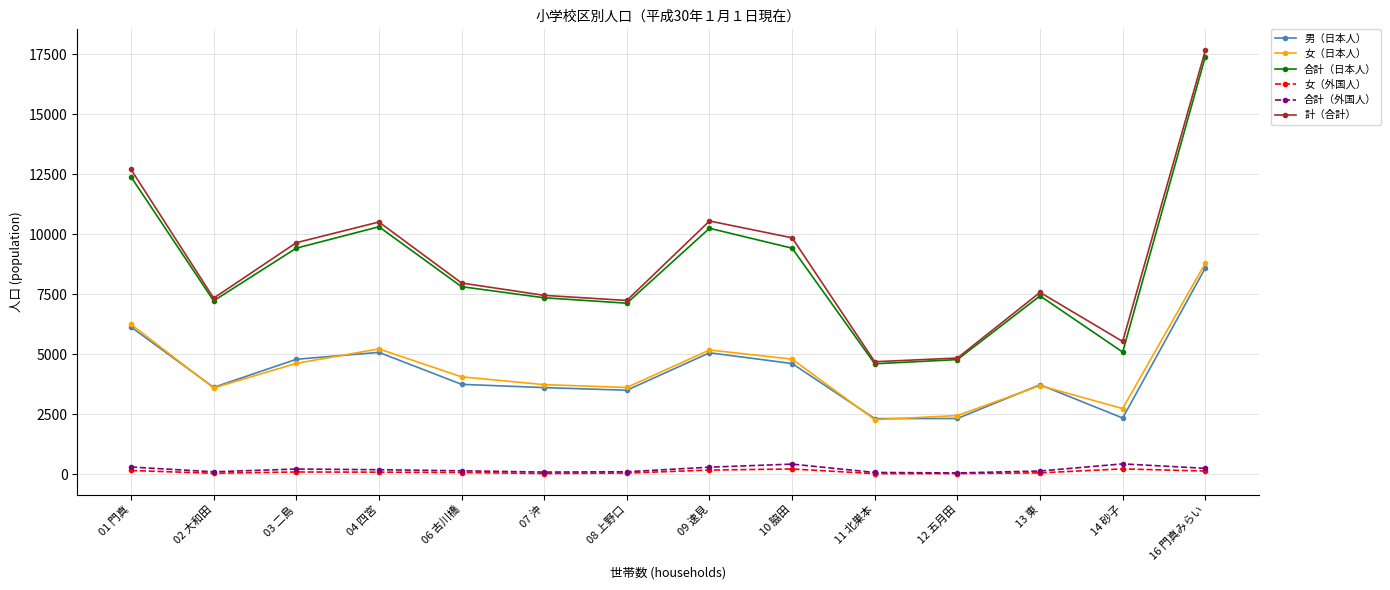

Does the chart have visible grid lines?

Yes